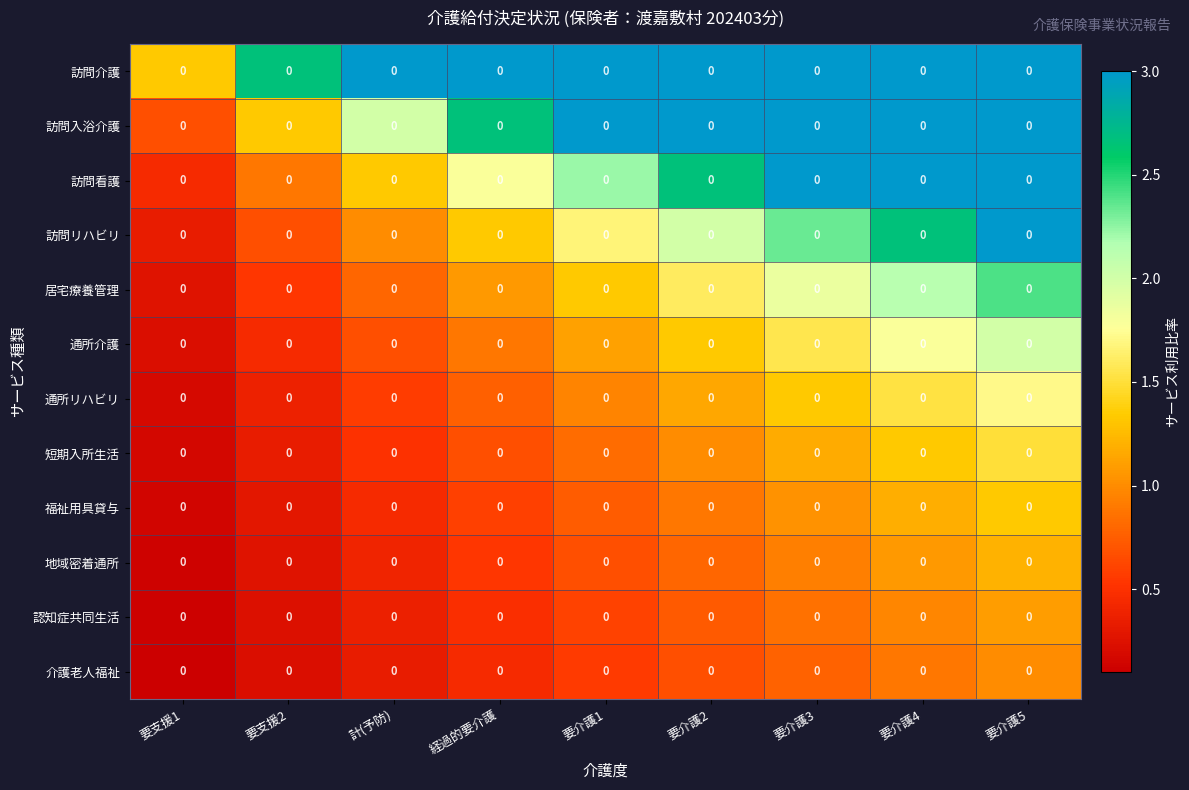

Reading left to right, extract all data points from this chart.

訪問介護: 要支援1=0.0	要支援2=0.0	計(予防)=0.0	経過的要介護=0.0	要介護1=0.0	要介護2=0.0	要介護3=0.0	要介護4=0.0	要介護5=0.0
訪問入浴介護: 要支援1=0.0	要支援2=0.0	計(予防)=0.0	経過的要介護=0.0	要介護1=0.0	要介護2=0.0	要介護3=0.0	要介護4=0.0	要介護5=0.0
訪問看護: 要支援1=0.0	要支援2=0.0	計(予防)=0.0	経過的要介護=0.0	要介護1=0.0	要介護2=0.0	要介護3=0.0	要介護4=0.0	要介護5=0.0
訪問リハビリ: 要支援1=0.0	要支援2=0.0	計(予防)=0.0	経過的要介護=0.0	要介護1=0.0	要介護2=0.0	要介護3=0.0	要介護4=0.0	要介護5=0.0
居宅療養管理: 要支援1=0.0	要支援2=0.0	計(予防)=0.0	経過的要介護=0.0	要介護1=0.0	要介護2=0.0	要介護3=0.0	要介護4=0.0	要介護5=0.0
通所介護: 要支援1=0.0	要支援2=0.0	計(予防)=0.0	経過的要介護=0.0	要介護1=0.0	要介護2=0.0	要介護3=0.0	要介護4=0.0	要介護5=0.0
通所リハビリ: 要支援1=0.0	要支援2=0.0	計(予防)=0.0	経過的要介護=0.0	要介護1=0.0	要介護2=0.0	要介護3=0.0	要介護4=0.0	要介護5=0.0
短期入所生活: 要支援1=0.0	要支援2=0.0	計(予防)=0.0	経過的要介護=0.0	要介護1=0.0	要介護2=0.0	要介護3=0.0	要介護4=0.0	要介護5=0.0
福祉用具貸与: 要支援1=0.0	要支援2=0.0	計(予防)=0.0	経過的要介護=0.0	要介護1=0.0	要介護2=0.0	要介護3=0.0	要介護4=0.0	要介護5=0.0
地域密着通所: 要支援1=0.0	要支援2=0.0	計(予防)=0.0	経過的要介護=0.0	要介護1=0.0	要介護2=0.0	要介護3=0.0	要介護4=0.0	要介護5=0.0
認知症共同生活: 要支援1=0.0	要支援2=0.0	計(予防)=0.0	経過的要介護=0.0	要介護1=0.0	要介護2=0.0	要介護3=0.0	要介護4=0.0	要介護5=0.0
介護老人福祉: 要支援1=0.0	要支援2=0.0	計(予防)=0.0	経過的要介護=0.0	要介護1=0.0	要介護2=0.0	要介護3=0.0	要介護4=0.0	要介護5=0.0